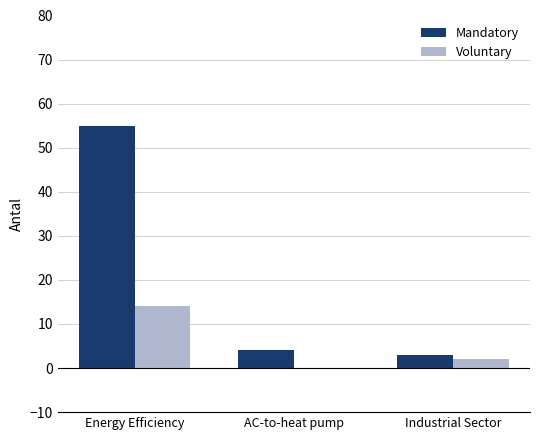

What are all the series names shown in the legend?

Mandatory, Voluntary